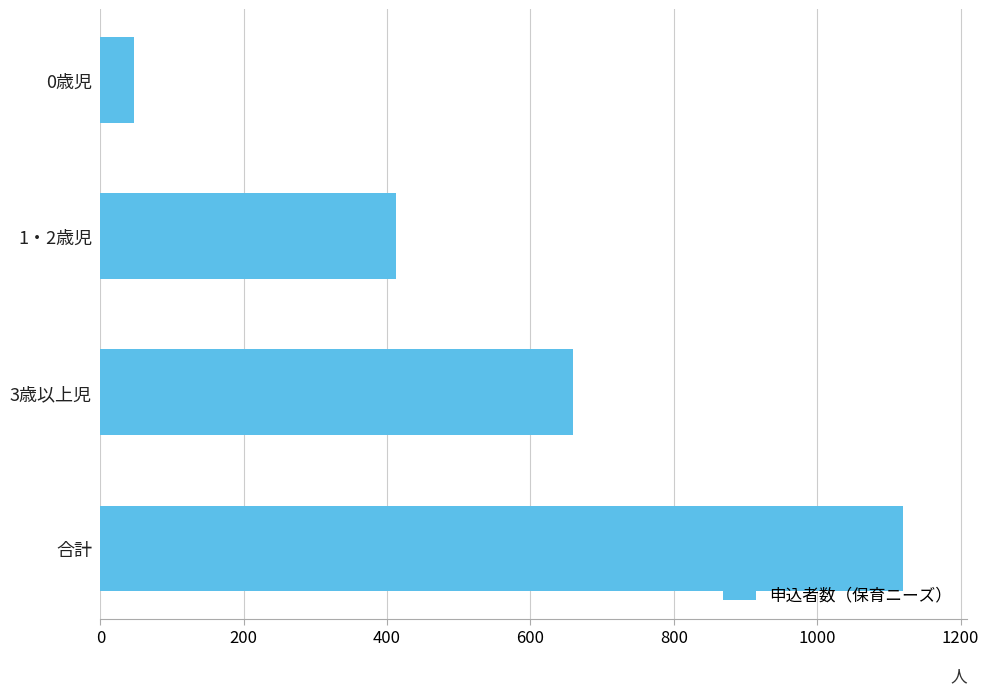

The value at 合計 is 1120. True or false?

True